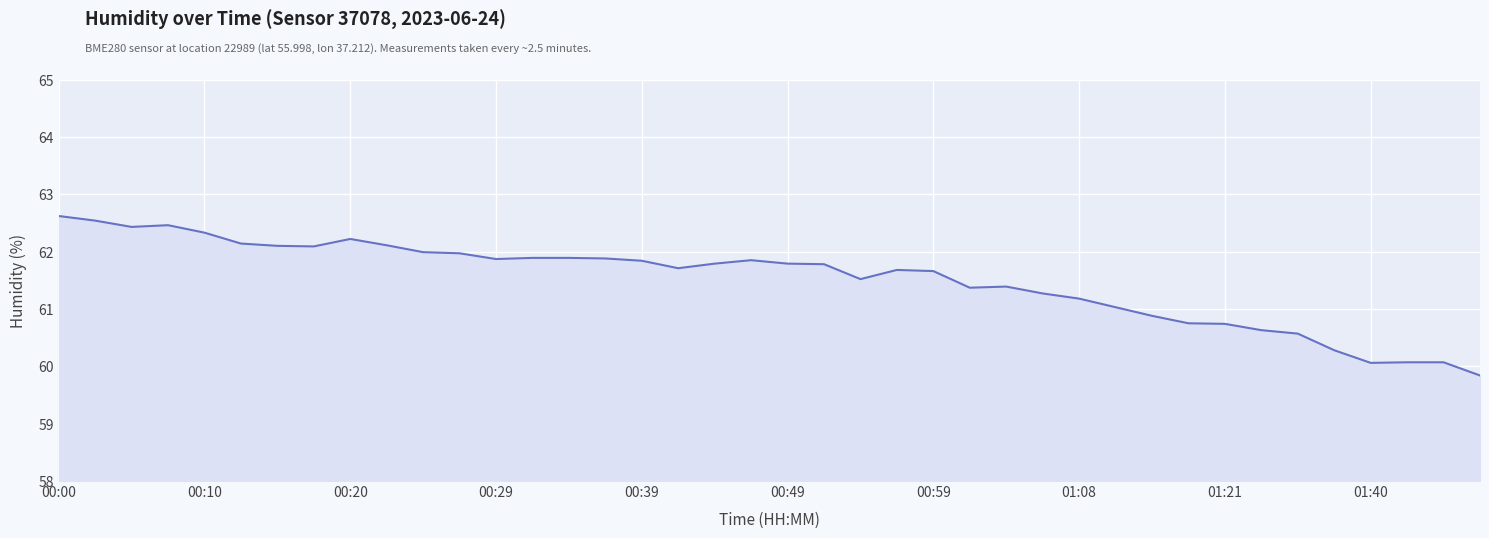

What is the difference between the maximum and minimum values?

2.8